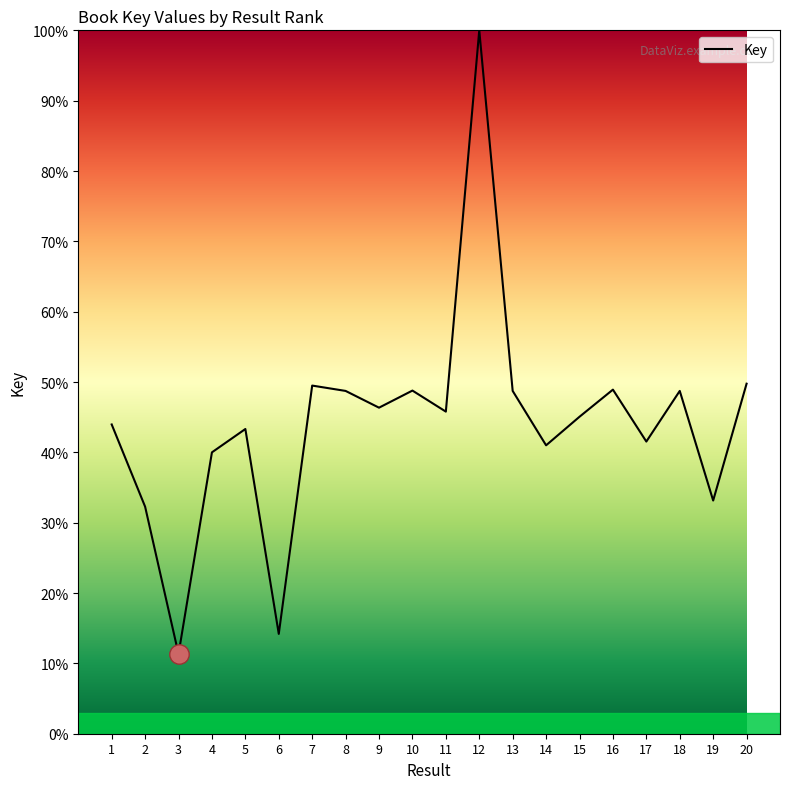

Does the chart have visible grid lines?

No